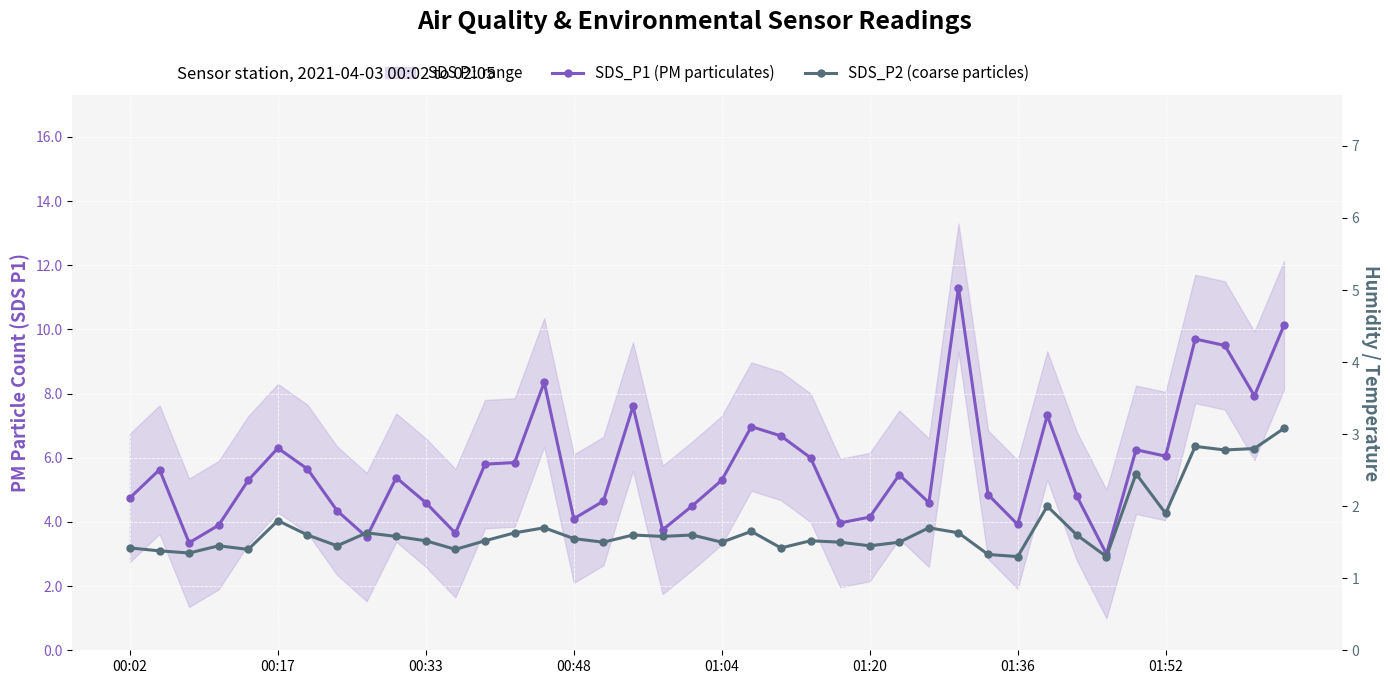

Rank the categories by SDS_P2 (coarse particles) value from highest to lowest.

39, 36, 38, 37, 34, 31, 35, 01:20, 14, 27, 21, 8, 13, 28, 01:36, 17, 19, 32, 9, 18, 15, 10, 12, 23, 16, 20, 24, 26, 00:48, 01:52, 25, 00:02, 22, 01:04, 11, 00:17, 00:33, 29, 30, 33